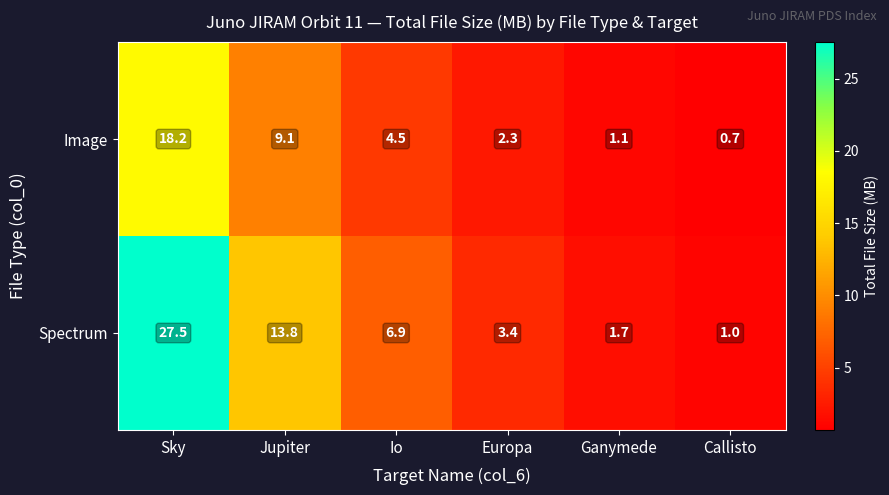

Reading right to left, what are all the values shown in this chart?

Image: 0.7	1.1	2.3	4.5	9.1	18.2
Spectrum: 1.0	1.7	3.4	6.9	13.8	27.5